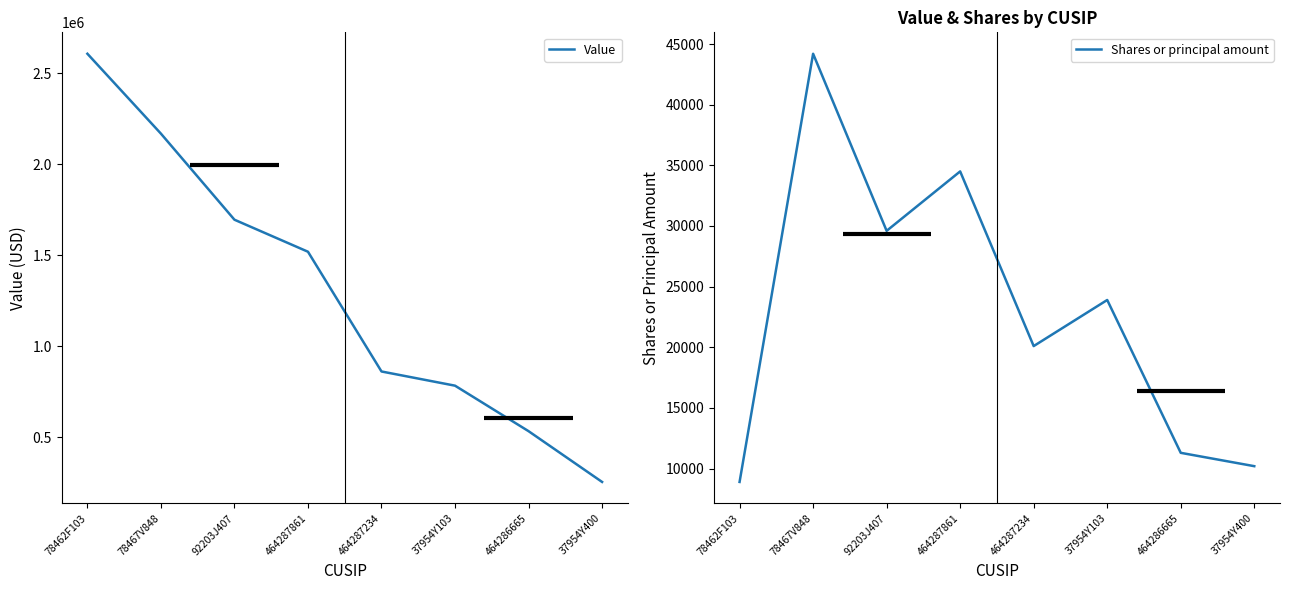

True or false: Shares or principal amount and Value intersect in this chart.

False